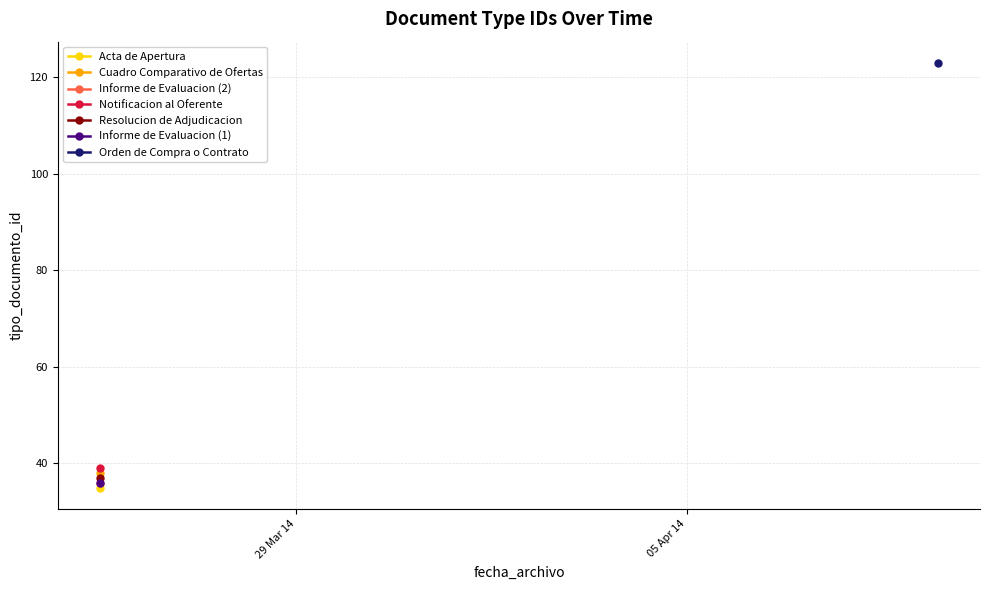

What is the difference between the second highest and second lowest values?

3